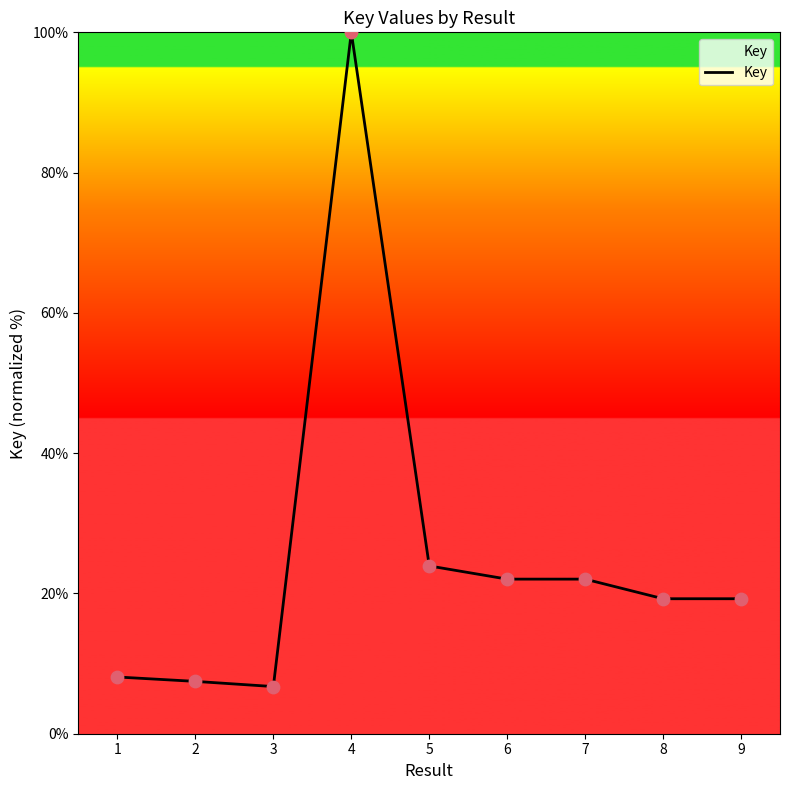

Approximately how many times larger is the value at 7 compared to 2?

3.0